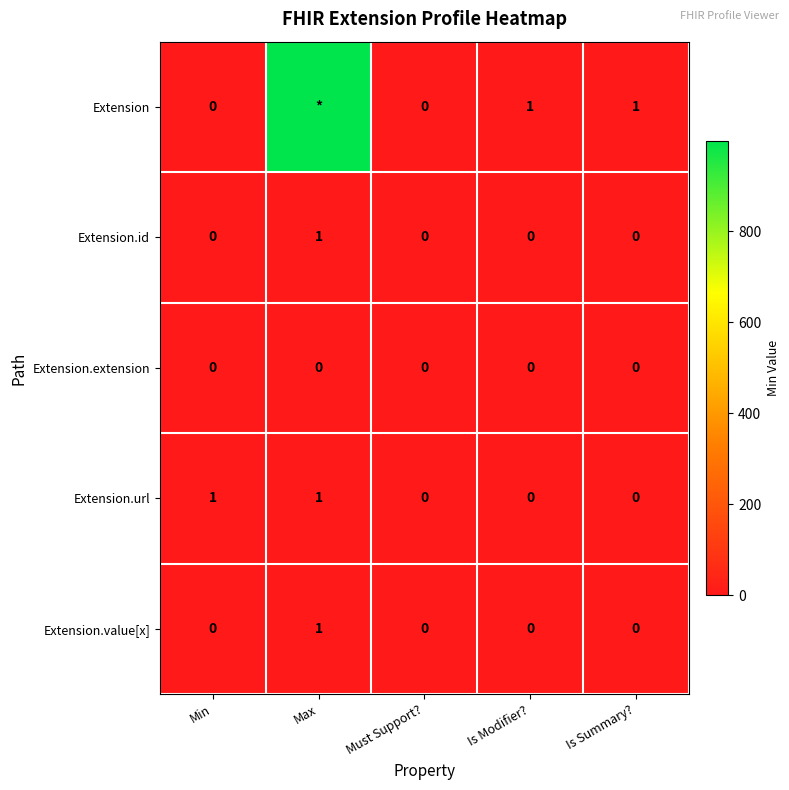

Which category has the highest value in the Extension.value[x] series?

Max